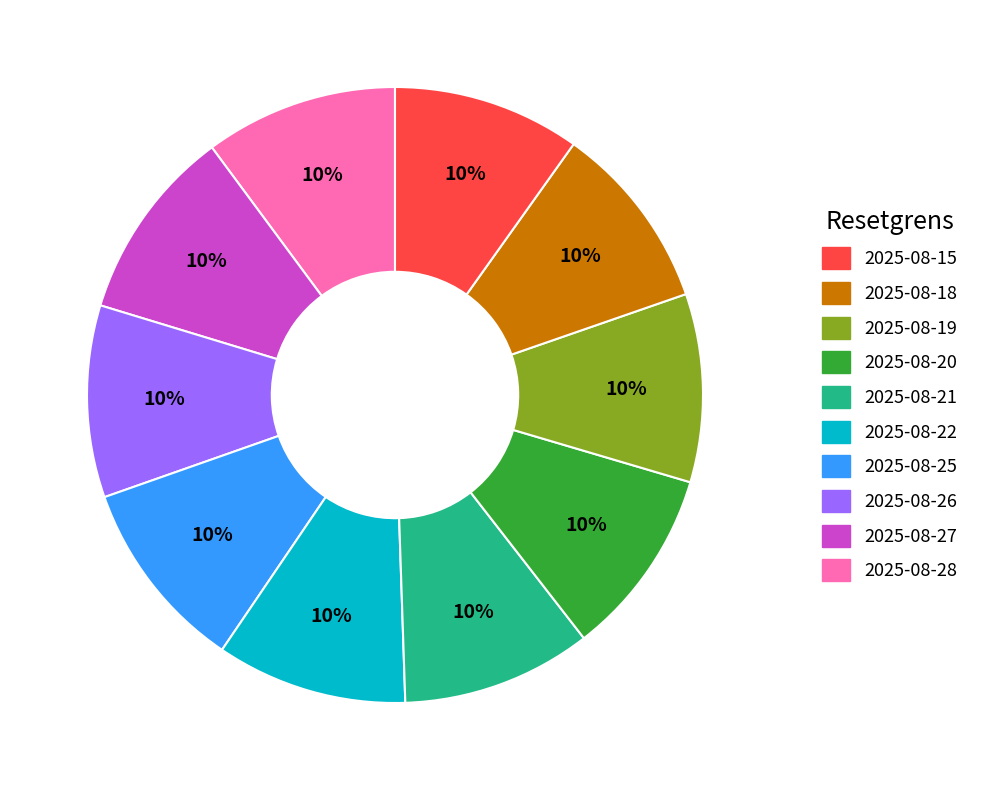

To the nearest percent, what is the average slice percentage?

10%